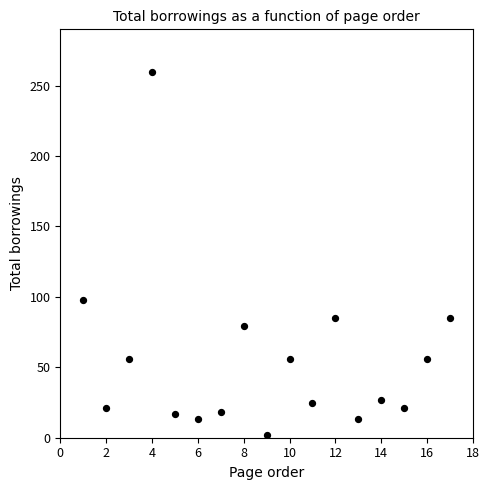

What Y value in the scatter plot is closest to 131?

98